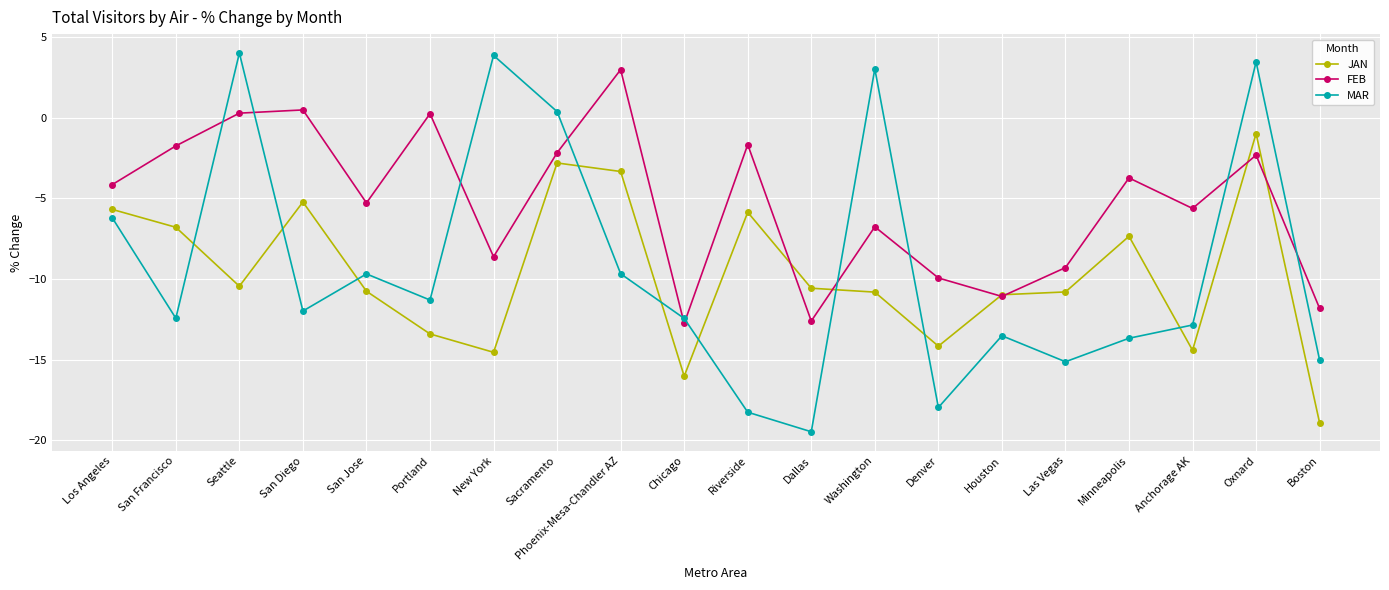

How many data points in MAR are less than -11?

12